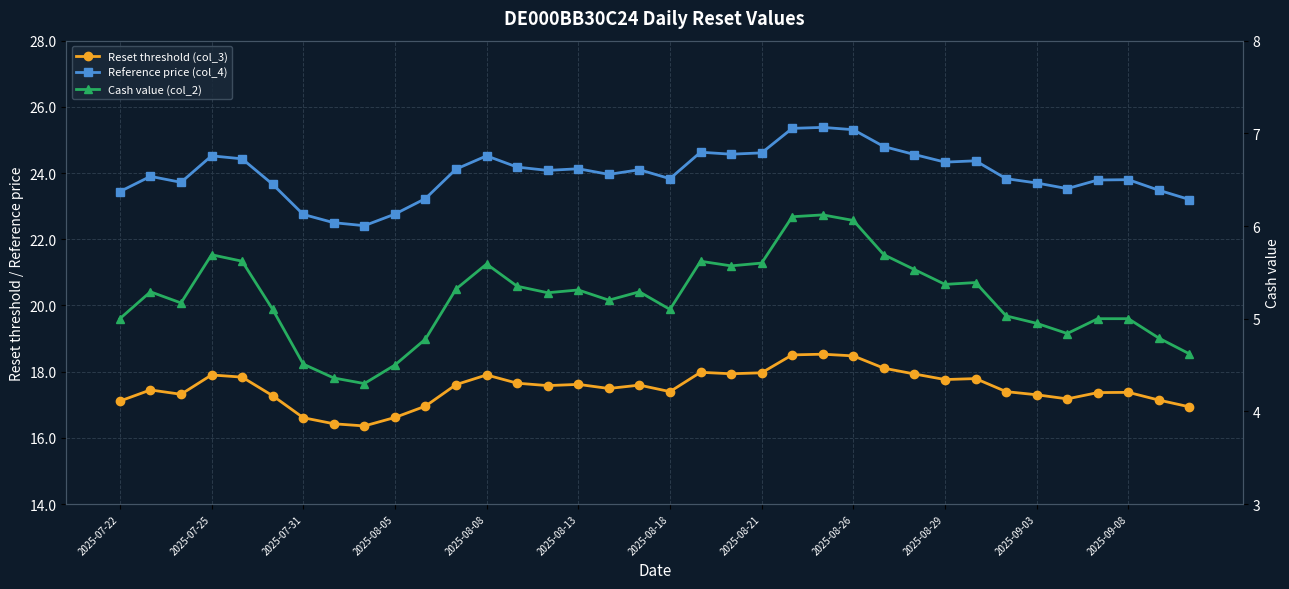

The Reset threshold (col_3) series shows 27.9 at 2025-08-08. True or false?

False